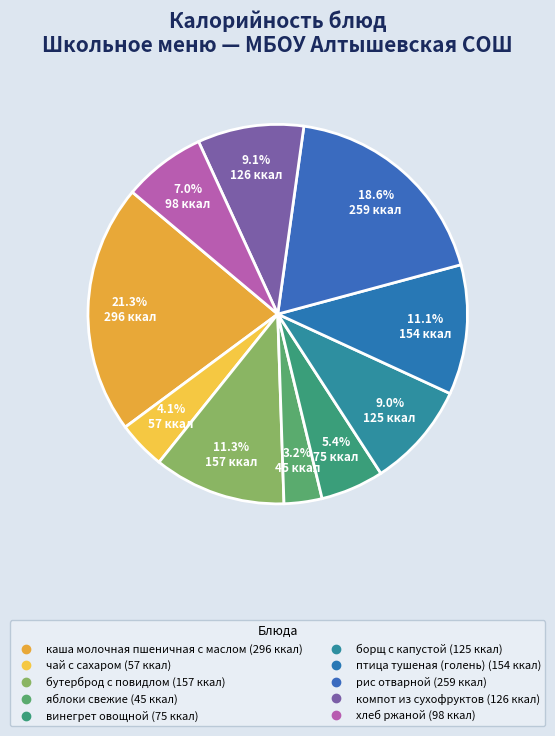

What is the smallest slice in the pie chart?

яблоки свежие